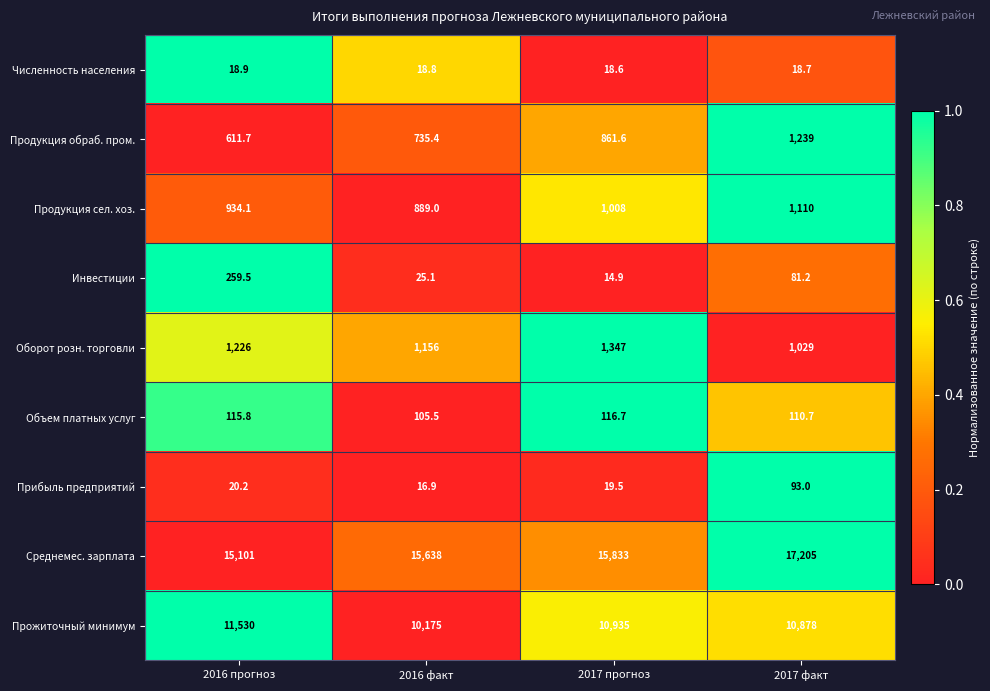

What is the sum of all Прибыль предприятий values?

149.6